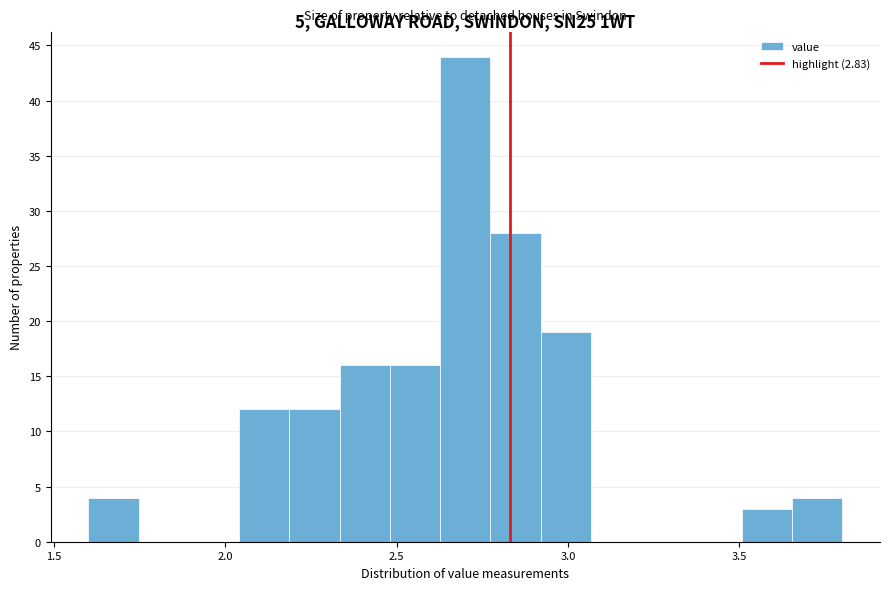

Around what value on the x-axis is the tallest bar? Give the approximate position of its centre, as read against the axis.

2.70